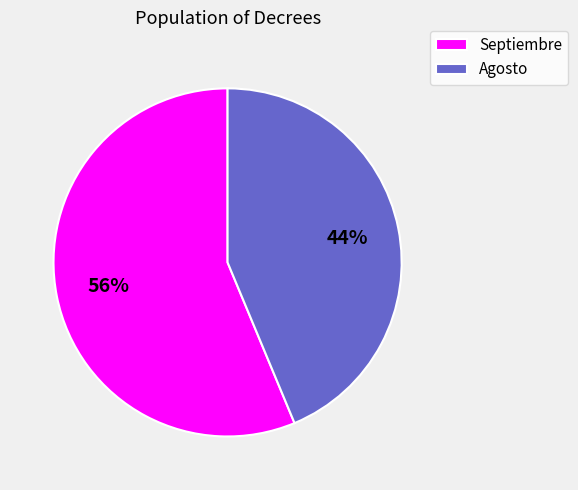

Which has a higher value, Septiembre or Agosto?

Septiembre